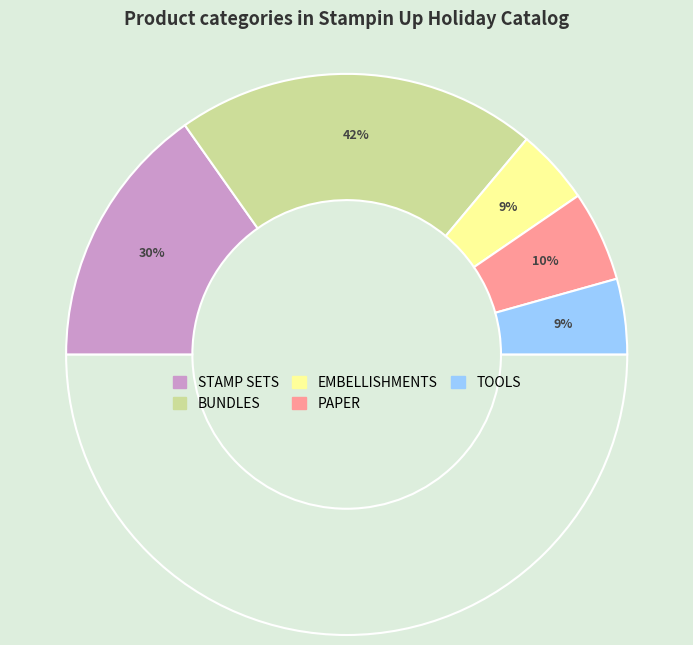

Is there a majority slice in this chart?

No